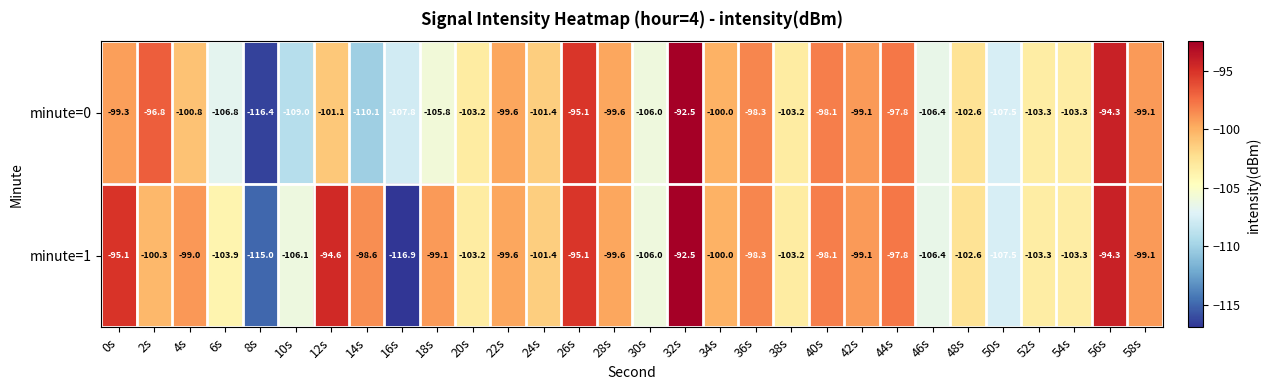

At which category does the chart reach its minimum across all series?

16s